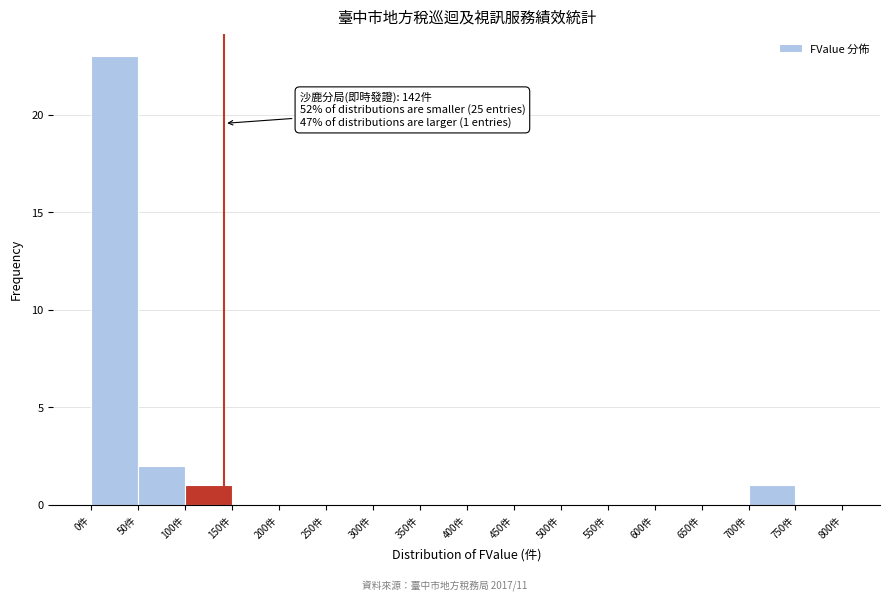

Over which range of the x-axis is the bar tallest?

0 to 50